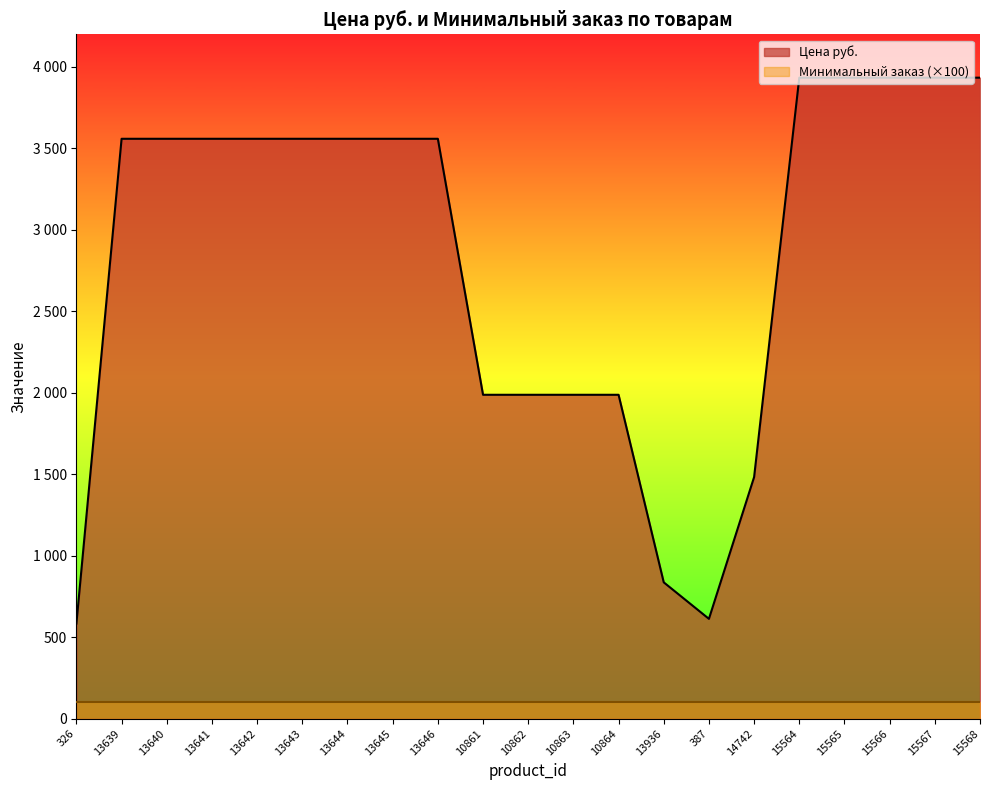

How many values are between 1988 and 3559?

12